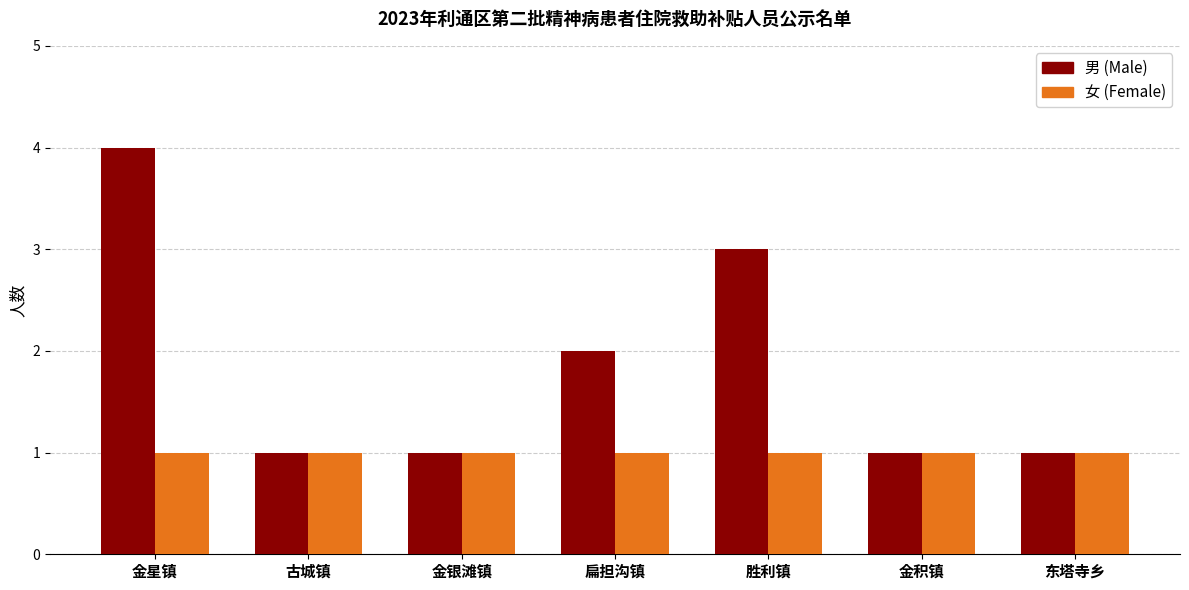

What position from the left is 金银滩镇?

3